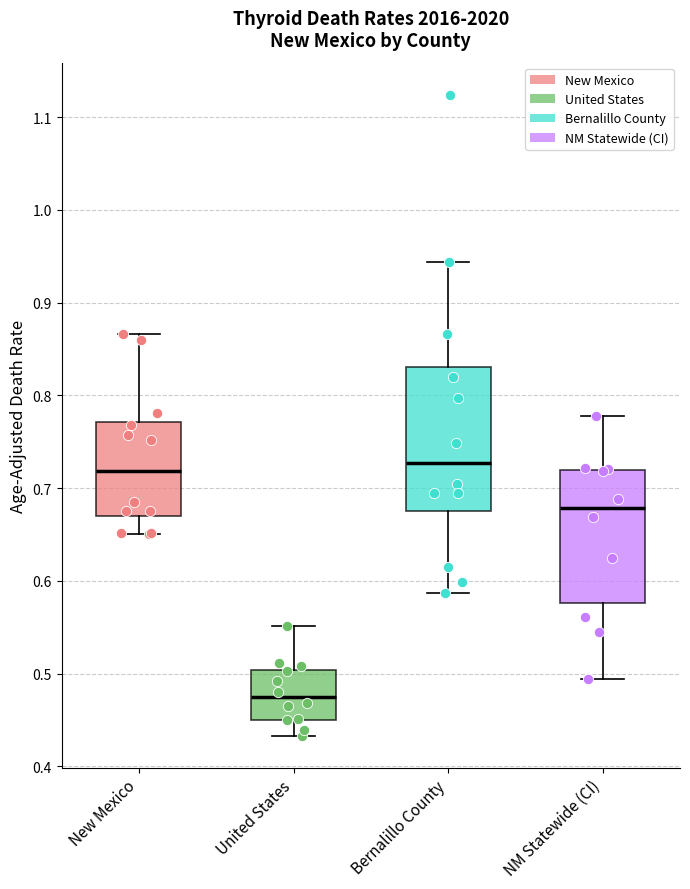

Reading left to right, read every box against the y-axis: the position of its median line, the range the box covers, and the ends of its whiskers. The values are not printed on the chart, so give them approximately, as read against the axis.

New Mexico: median 0.72, box 0.67 to 0.77, whiskers 0.65 to 0.87
United States: median 0.47, box 0.45 to 0.50, whiskers 0.43 to 0.55
Bernalillo County: median 0.73, box 0.67 to 0.83, whiskers 0.59 to 0.94
NM Statewide (CI): median 0.68, box 0.58 to 0.72, whiskers 0.49 to 0.78